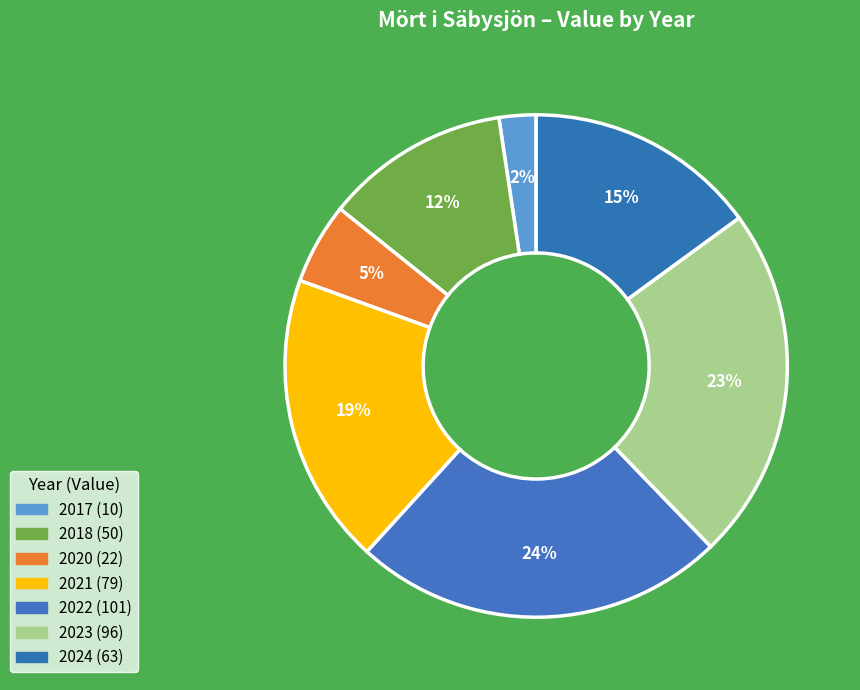

To the nearest percent, what percentage of the pie is 2020?

5%